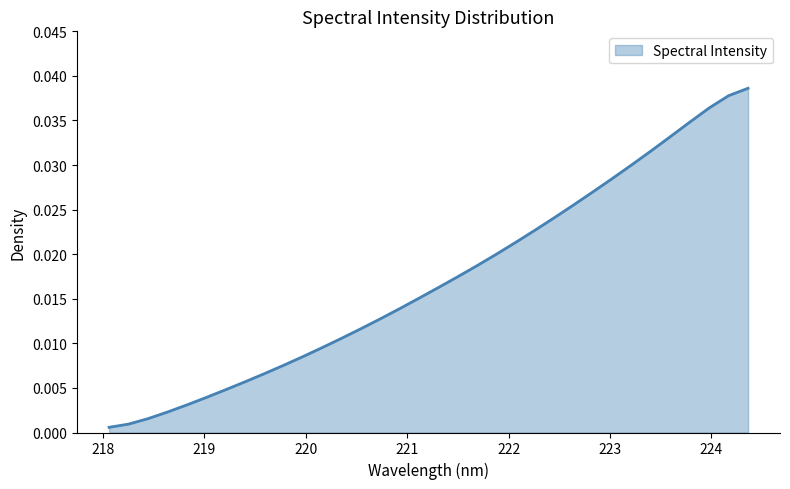

Which category has the lowest value across all series?

218.0596